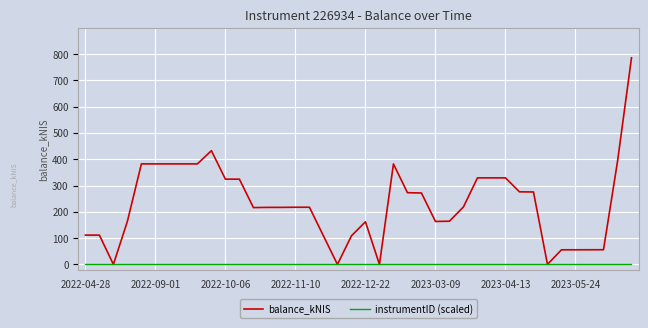

Which series has the largest range (max minus min)?

balance_kNIS